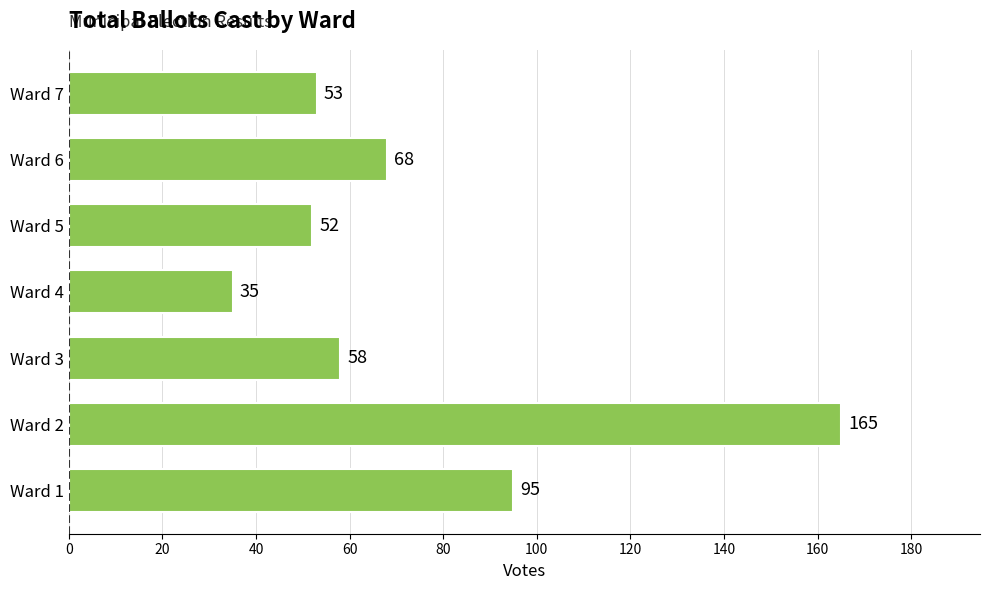

Reading top to bottom, what are all the values shown in this chart?

Ward 7=53	Ward 6=68	Ward 5=52	Ward 4=35	Ward 3=58	Ward 2=165	Ward 1=95